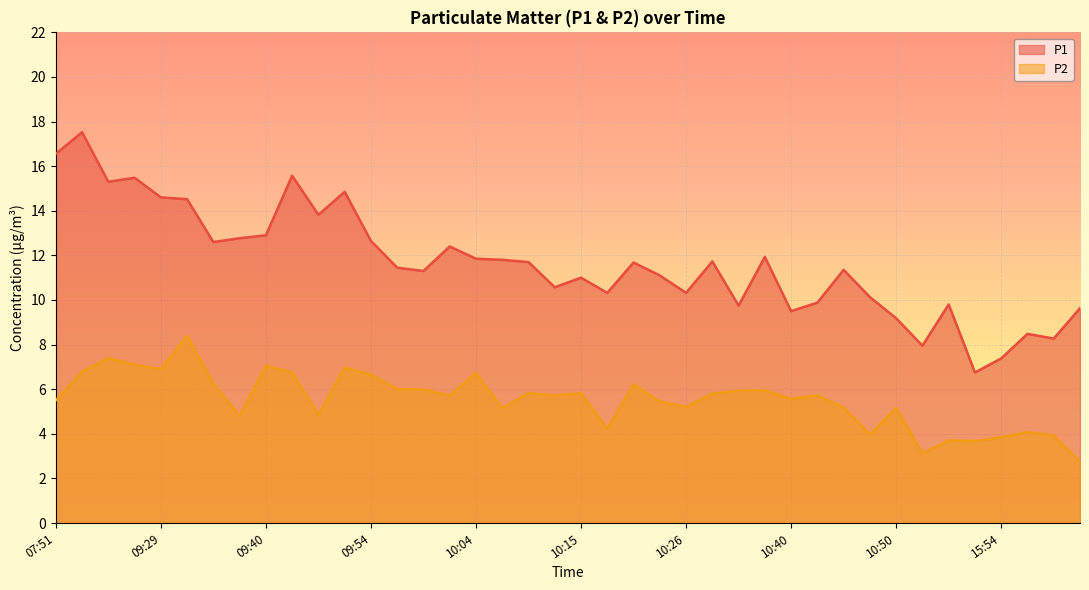

How many interior local peaks does the P1 series have?

12